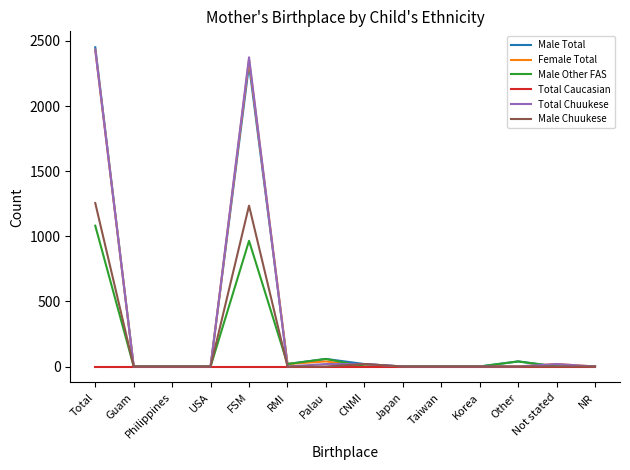

The value of Male Chuukese at Philippines is 0. True or false?

True